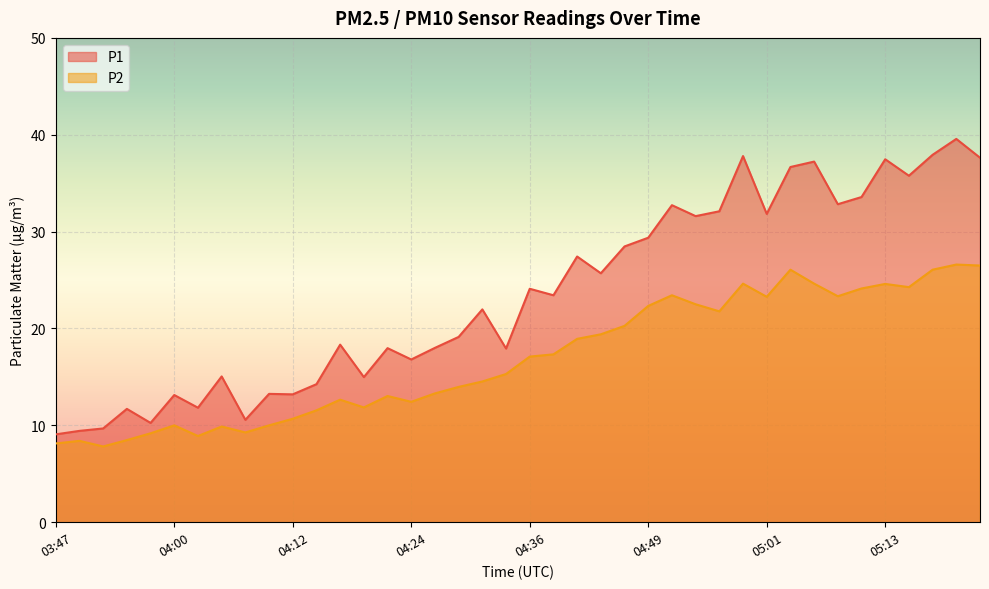

What is the sum of the P2 values at 03:50 and 04:39?

25.7